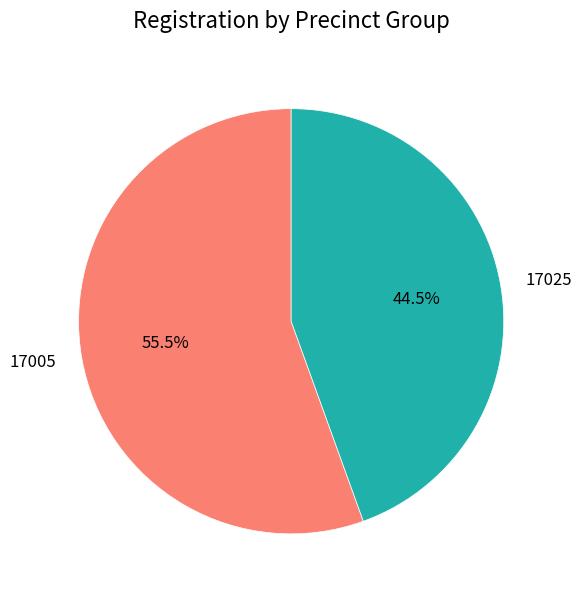

Count the number of slices in the pie.

2